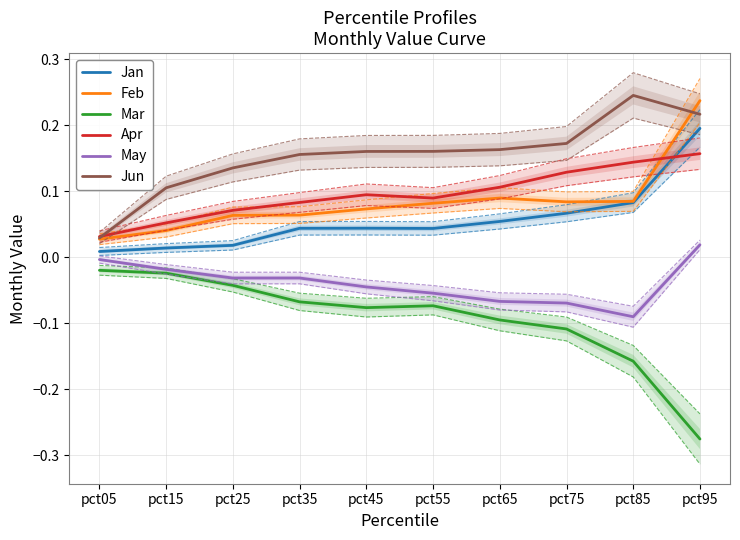

True or false: Apr and Jan cross at least once.

True